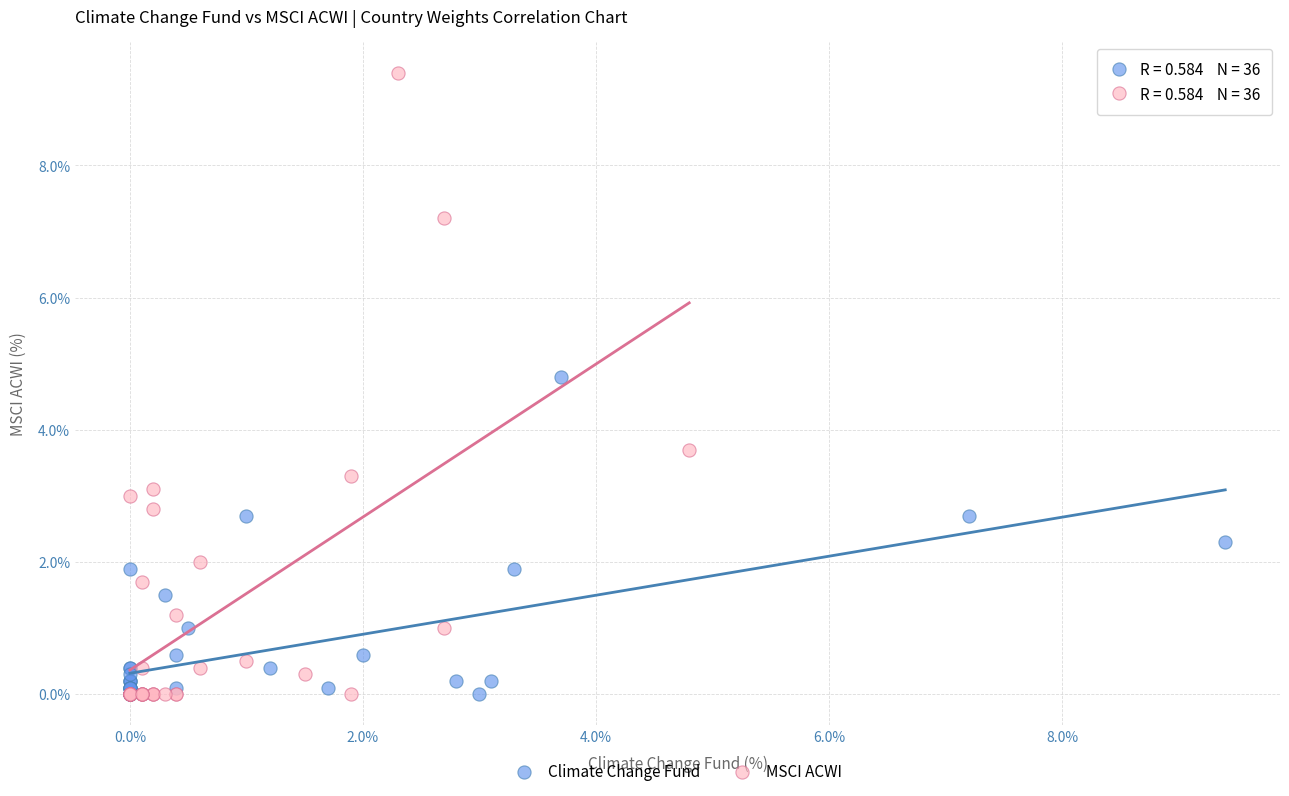

What are all the series names shown in the legend?

Climate Change Fund, MSCI ACWI